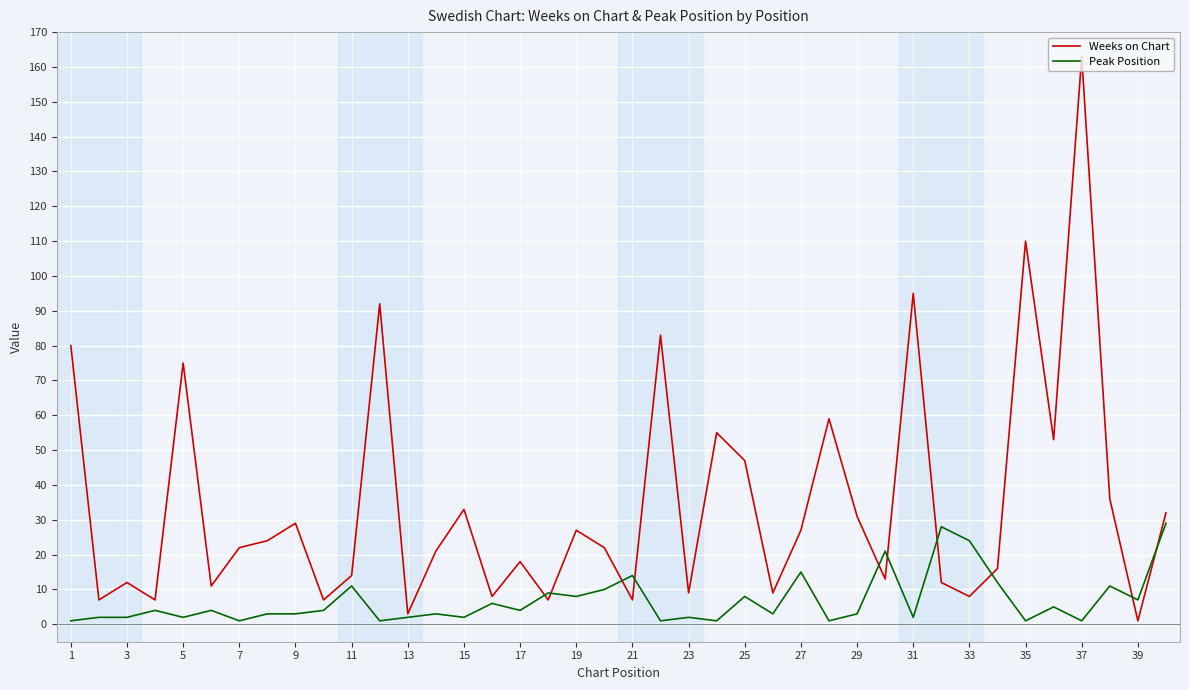

After their last crossing, which series has the higher values: Weeks on Chart or Peak Position?

Weeks on Chart